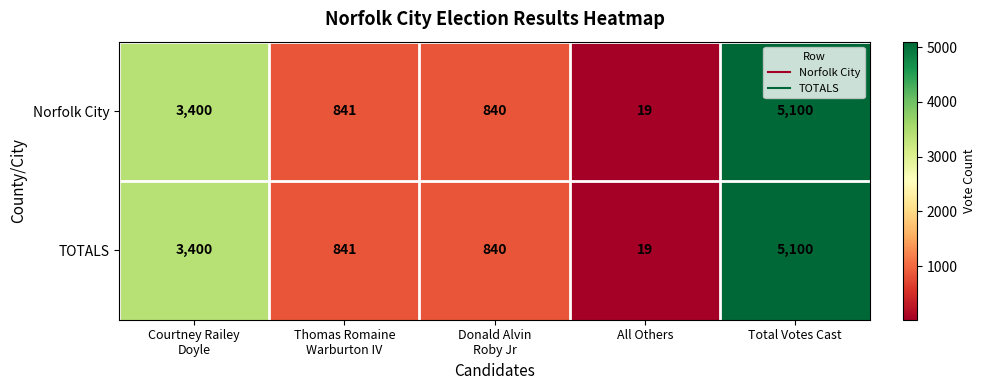

How many series are shown in this chart?

2